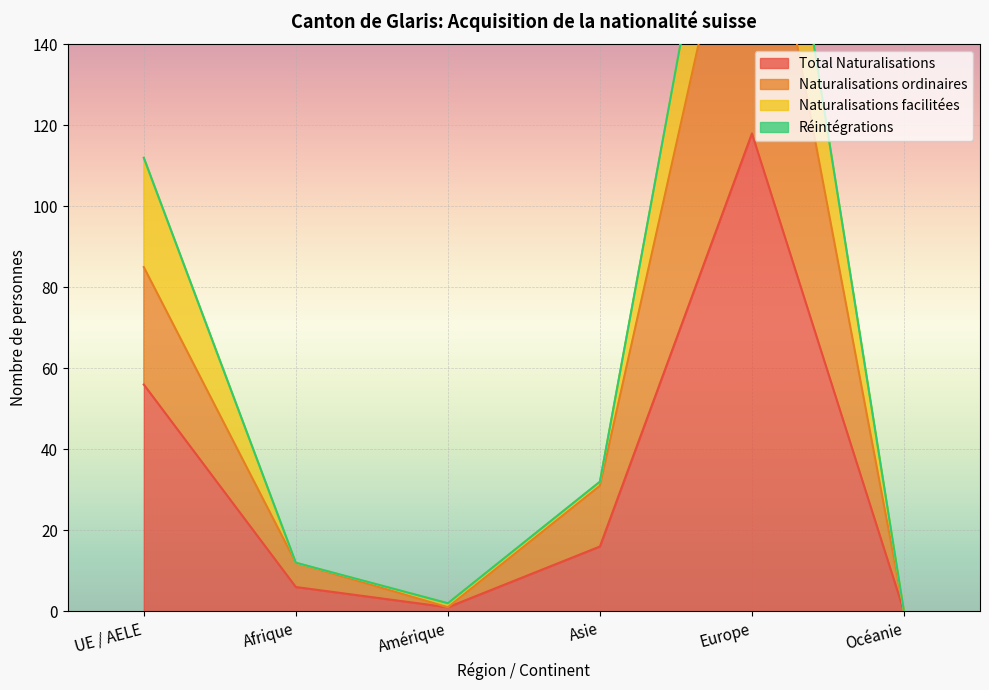

The value of Naturalisations ordinaires at Afrique is 12. True or false?

True